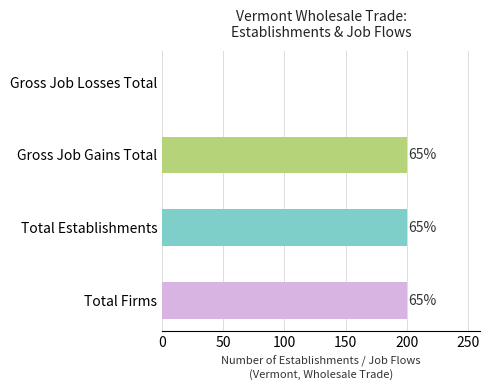

Rank the series at 2007 from lowest to highest value.

Gross Job Losses Total, Total Firms, Total Establishments, Gross Job Gains Total